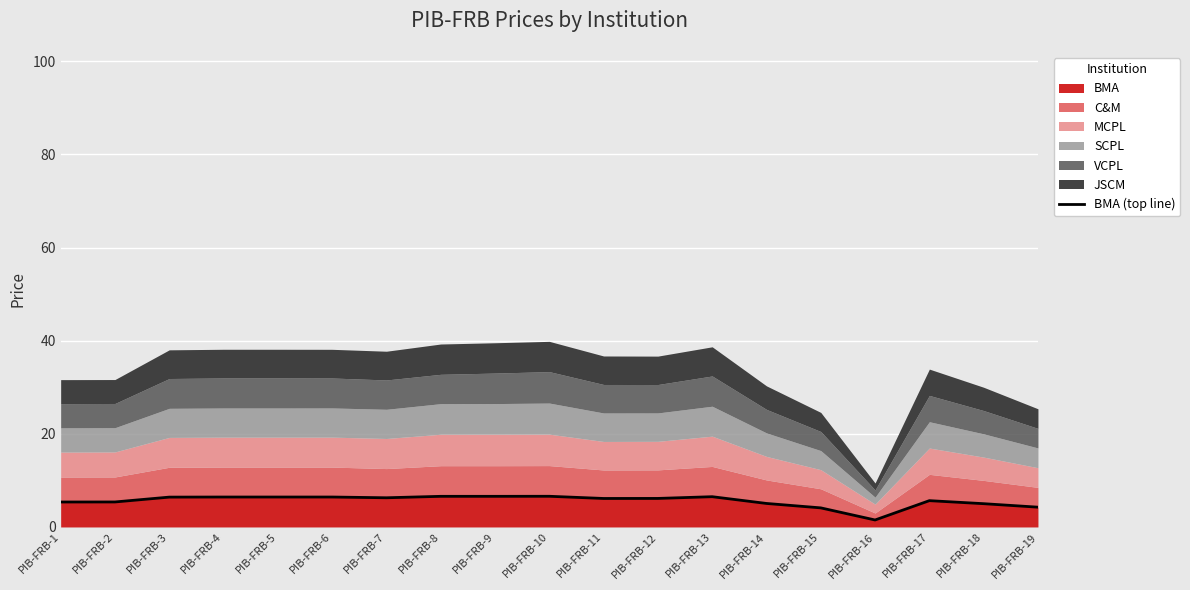

How many interior local peaks (higher than both neighbors) does the data have?

3